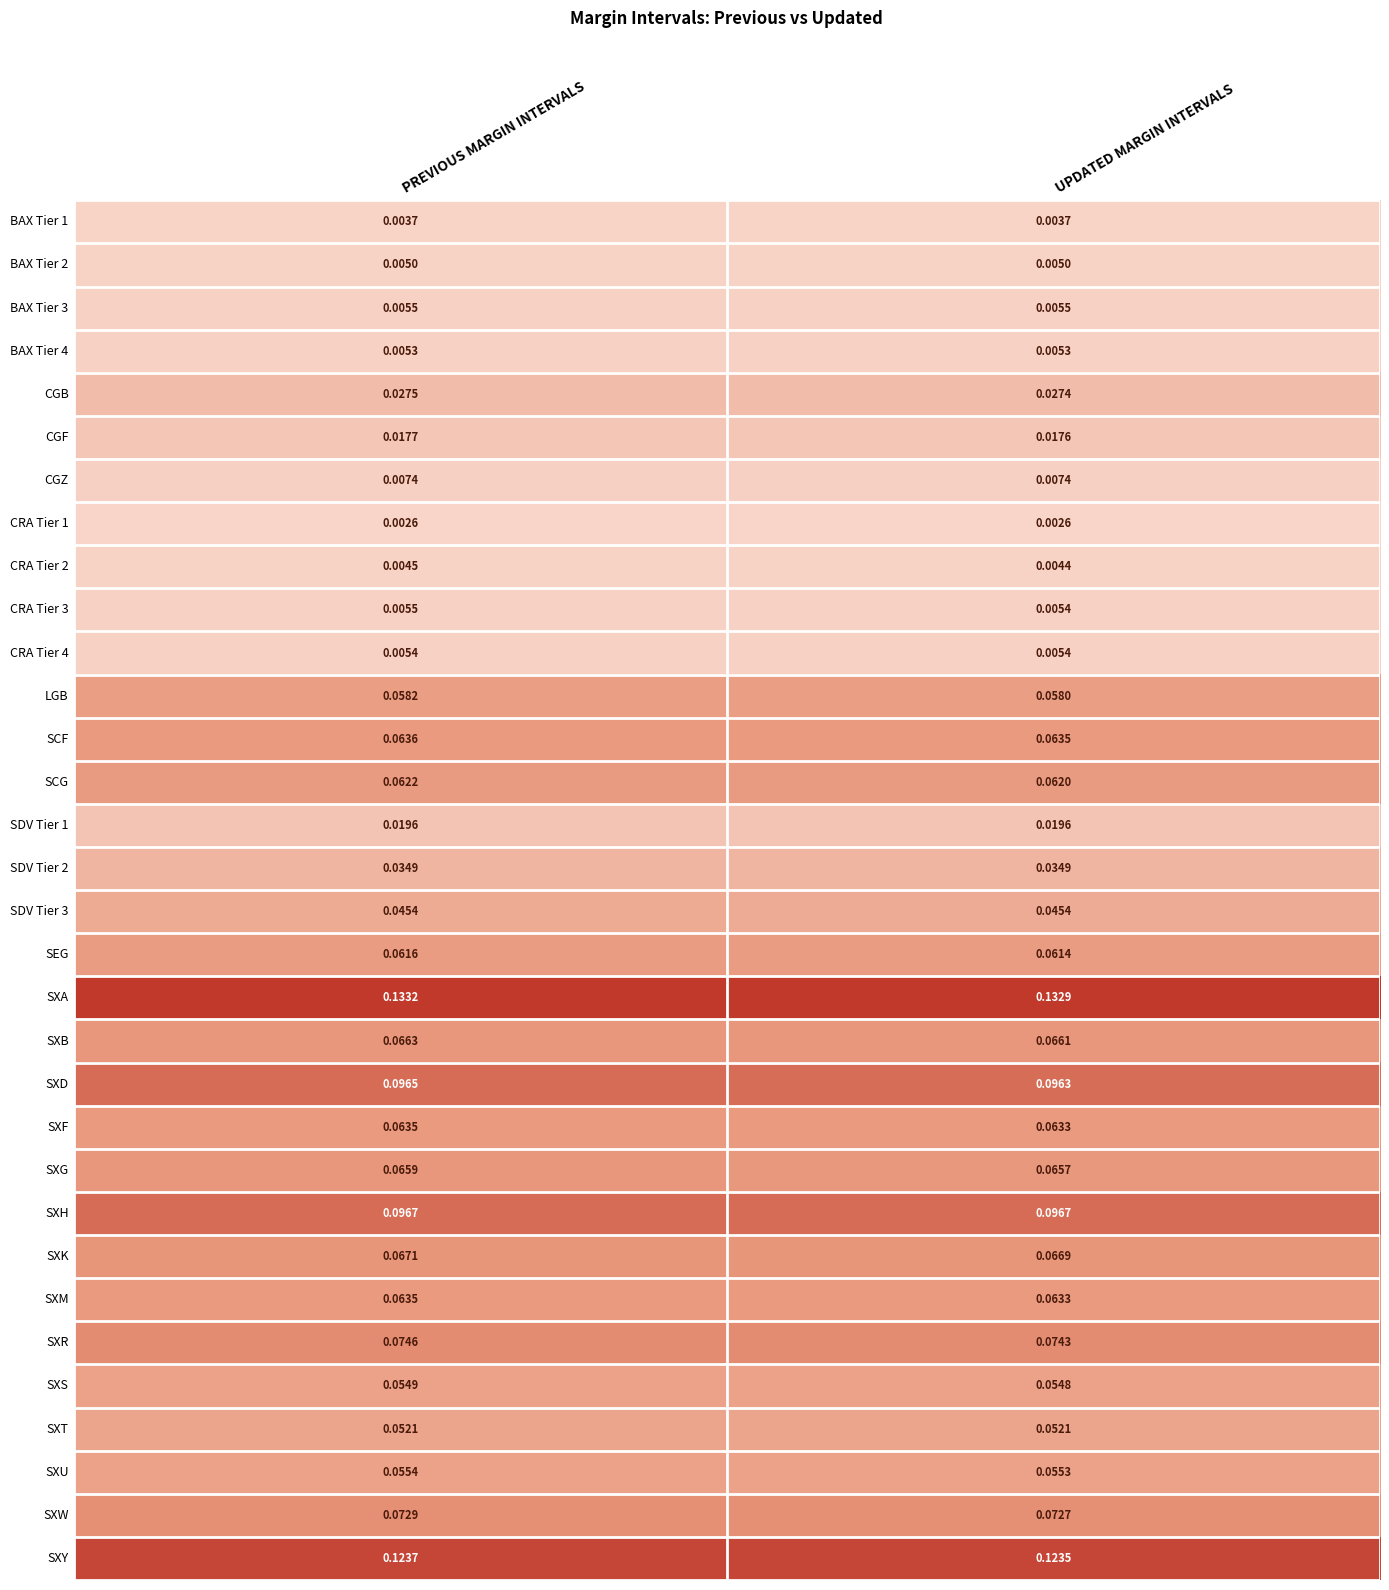

At which label is SXU closest to 0?

UPDATED MARGIN INTERVALS